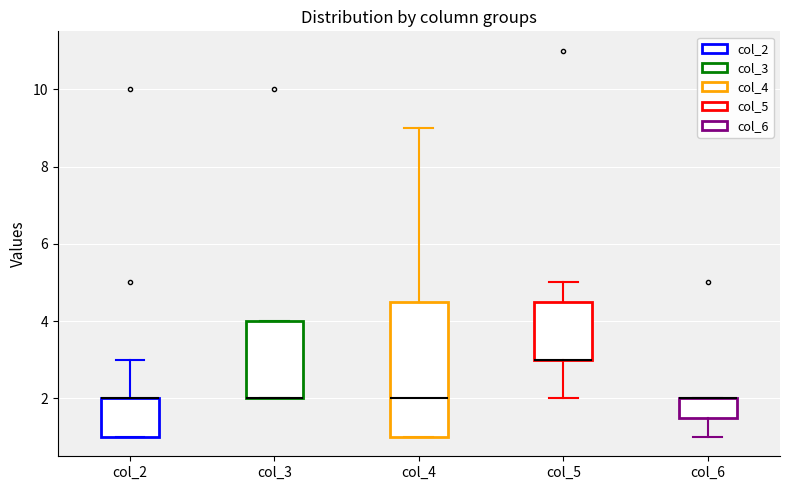

Reading left to right, transcribe this box plot: for each box, give where its median line is, the range the box spans, and where its two whiskers end, as read against the y-axis. The values are not printed on the chart, so give them approximately, as read against the axis.

col_2: median 2.0 (drawn on the box's upper edge), box 1.0 to 2.0, whiskers 1.0 to 3.0
col_3: median 2.0 (drawn on the box's lower edge), box 2.0 to 4.0, whiskers 2.0 to 4.0
col_4: median 2.0, box 1.0 to 4.6, whiskers 1.0 to 9.0
col_5: median 3.0 (drawn on the box's lower edge), box 3.0 to 4.6, whiskers 2.0 to 5.0
col_6: median 2.0 (drawn on the box's upper edge), box 1.6 to 2.0, whiskers 1.0 to 2.0